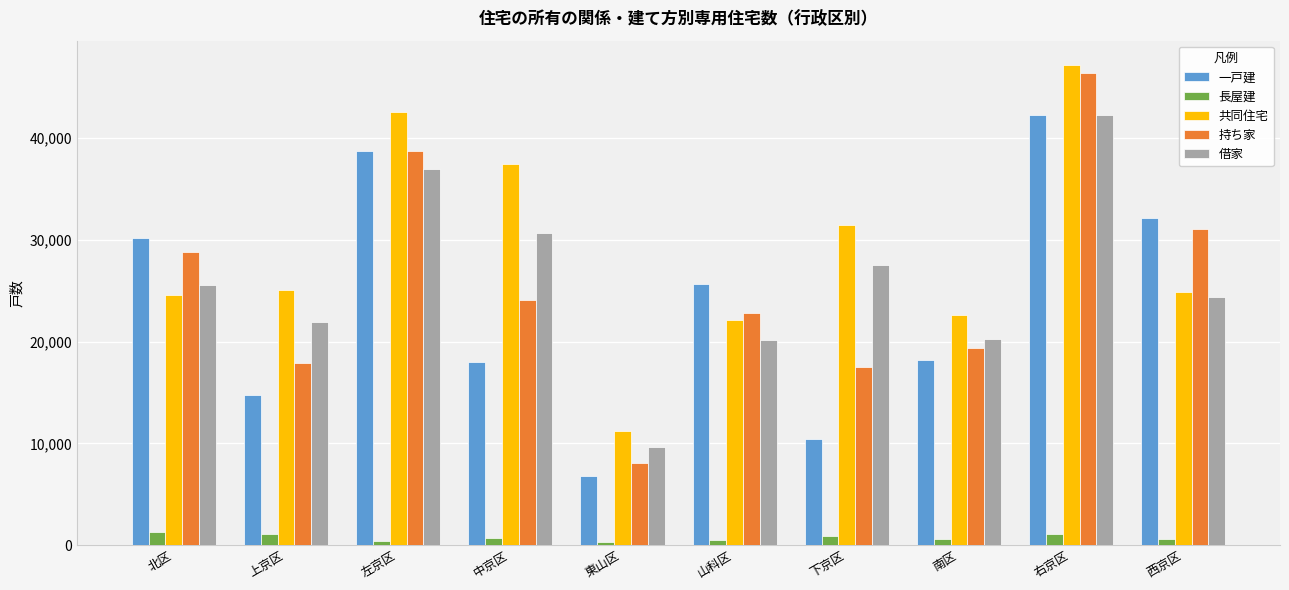

Which category has the highest value in the 持ち家 series?

右京区